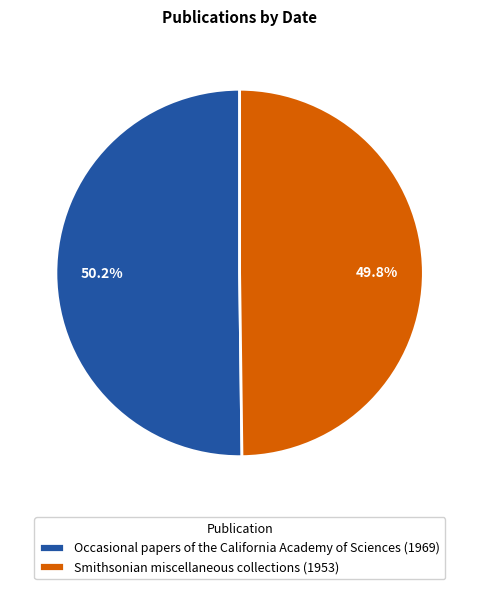

Is it true that Occasional papers of the California Academy of Sciences (1969) is 50% of the pie?

True